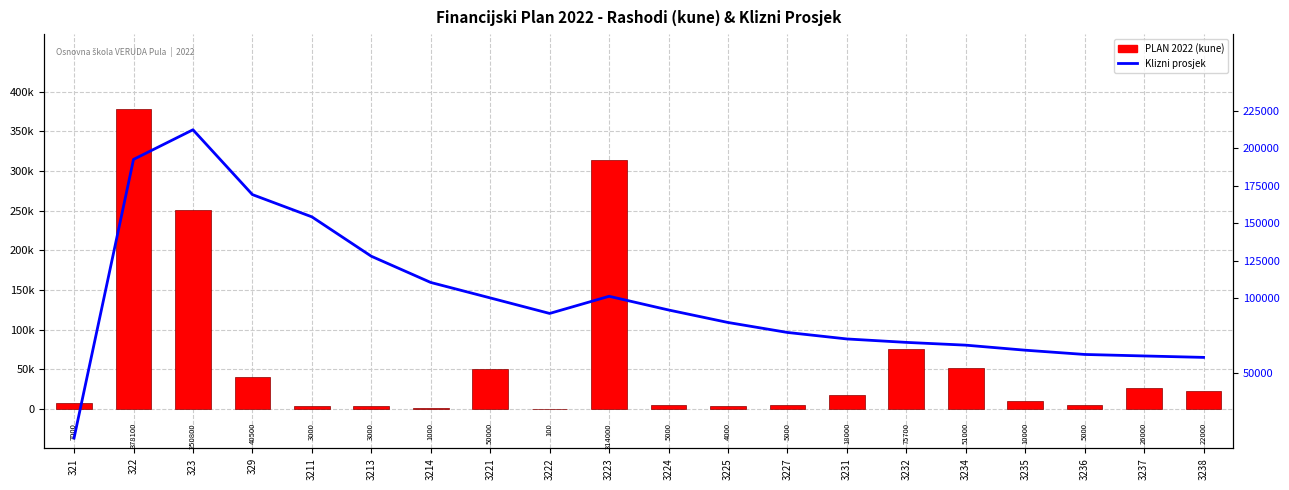

What is the sum of the PLAN 2022 values at 321 and 322?

385100